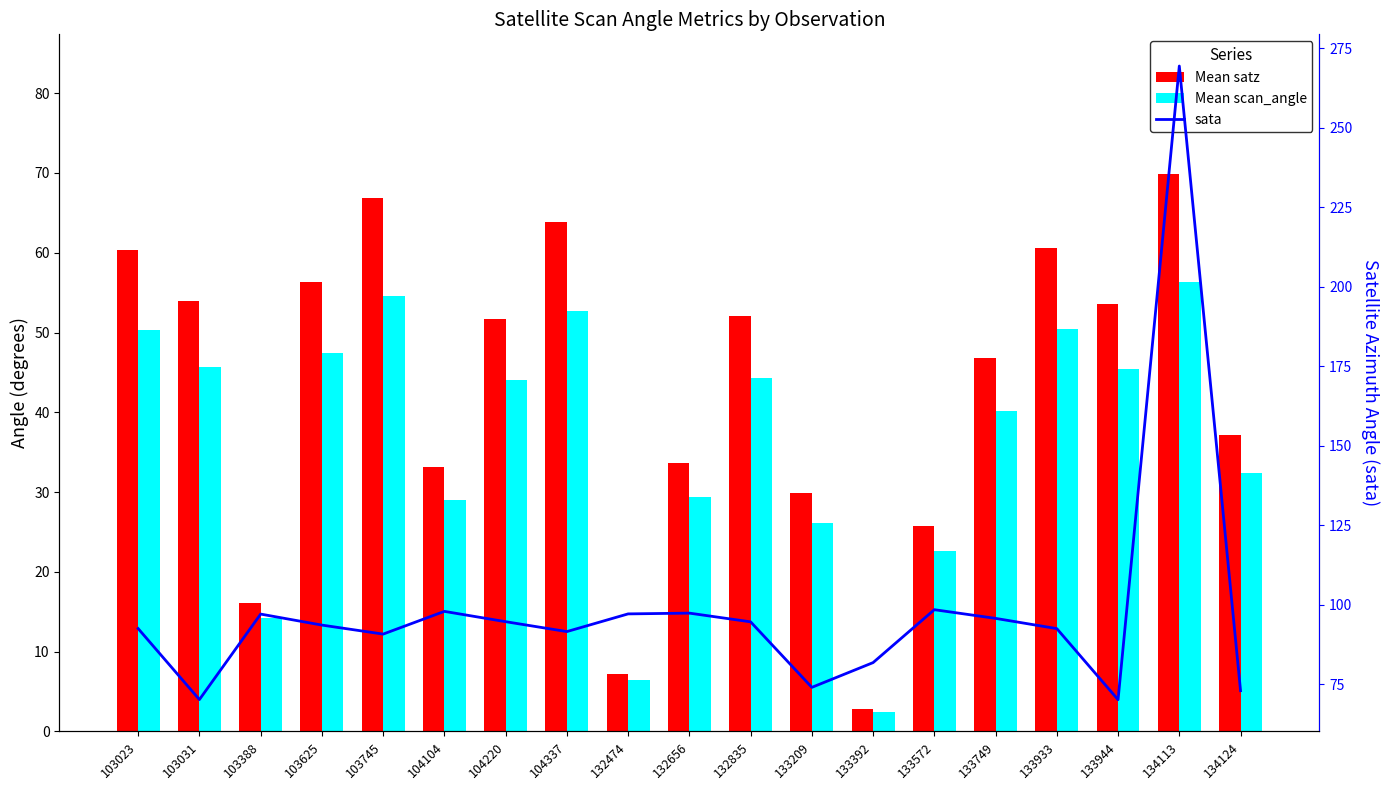

What is the sum of all sata values?

1873.2